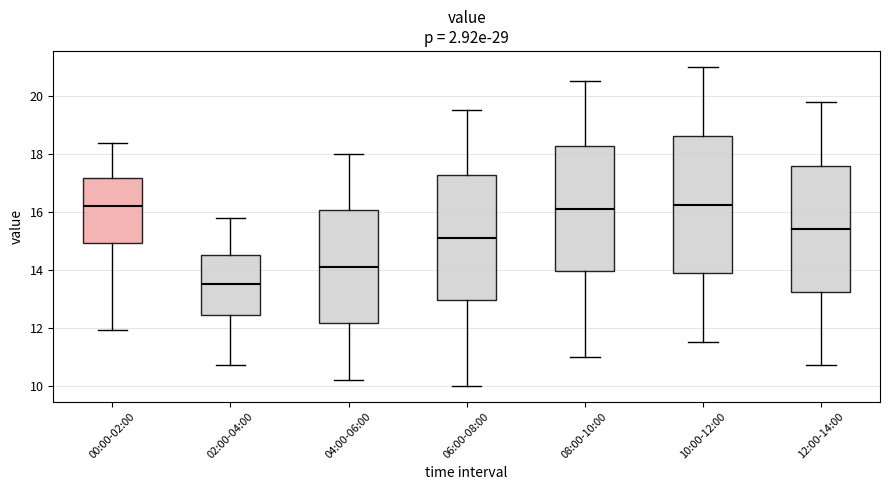

Reading left to right, read every box against the y-axis: the position of its median line, the range the box covers, and the ends of its whiskers. The values are not printed on the chart, so give them approximately, as read against the axis.

00:00-02:00: median 16.2, box 15.0 to 17.2, whiskers 12.0 to 18.4
02:00-04:00: median 13.6, box 12.4 to 14.6, whiskers 10.8 to 15.8
04:00-06:00: median 14.2, box 12.2 to 16.0, whiskers 10.2 to 18.0
06:00-08:00: median 15.2, box 13.0 to 17.2, whiskers 10.0 to 19.6
08:00-10:00: median 16.2, box 14.0 to 18.2, whiskers 11.0 to 20.6
10:00-12:00: median 16.2, box 13.8 to 18.6, whiskers 11.6 to 21.0
12:00-14:00: median 15.4, box 13.2 to 17.6, whiskers 10.8 to 19.8